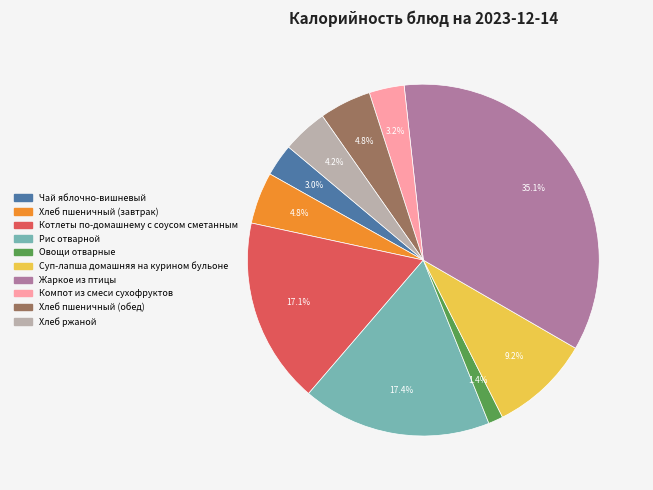

Is it true that Компот из смеси сухофруктов is 3% of the pie?

True